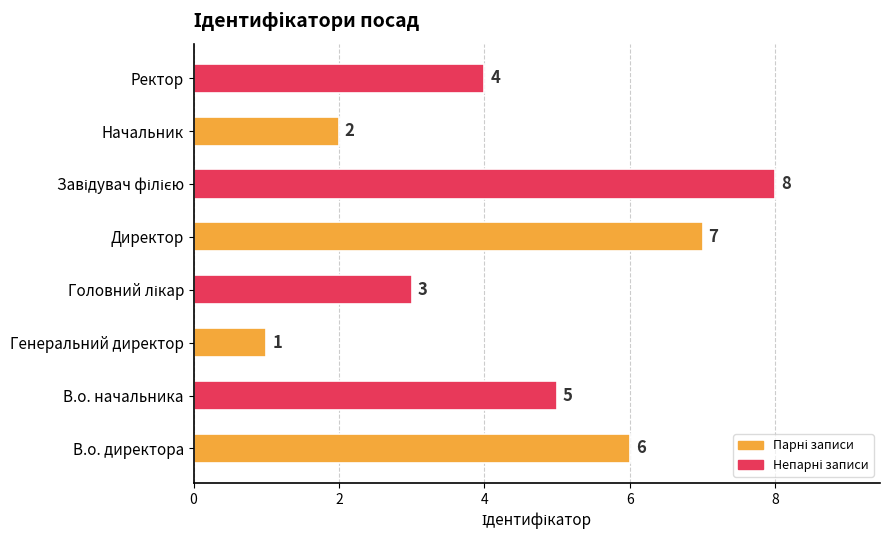

How many bars are there in total?

8